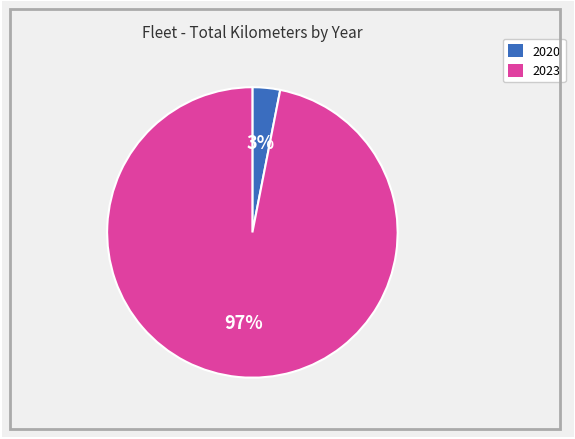

How many segments does this pie chart have?

2